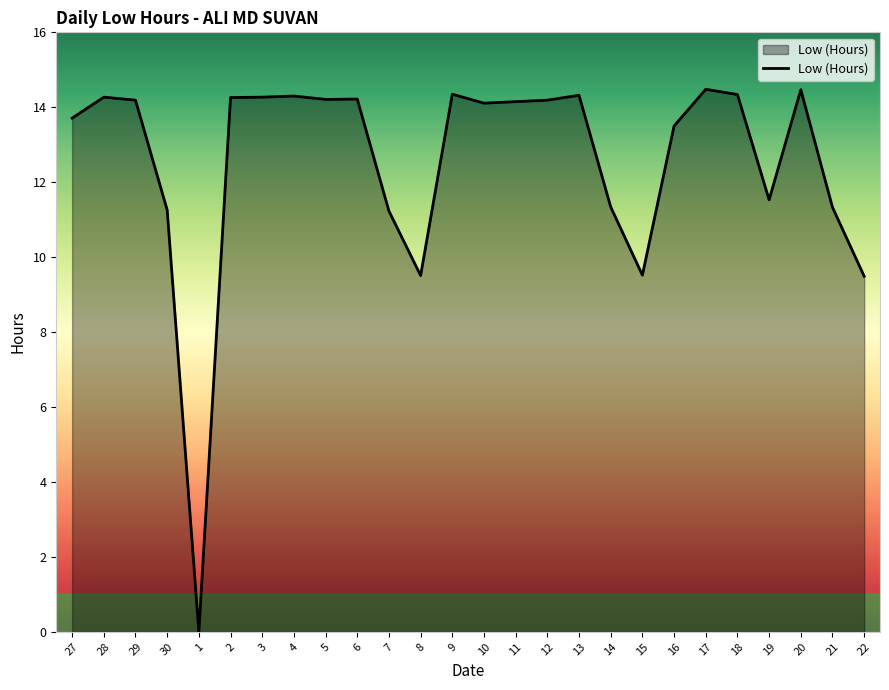

True or false: the data shows 14.5 at 20.

True